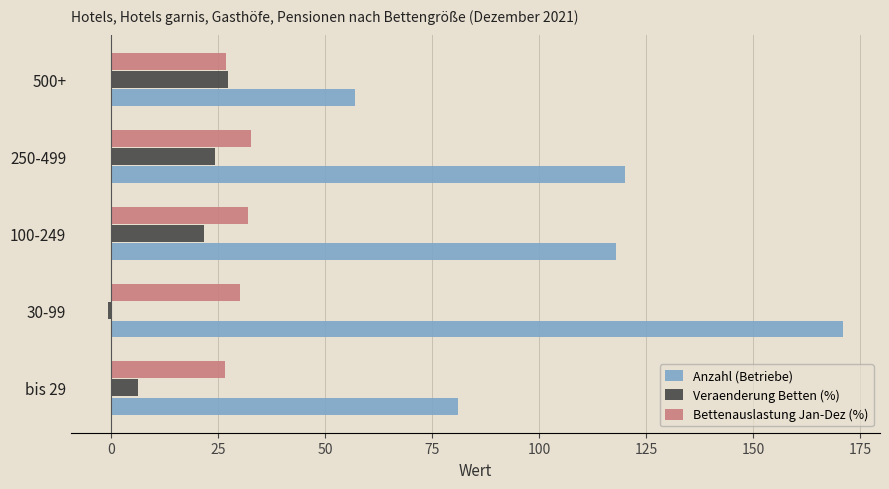

Rank the series by their maximum value, from highest to lowest.

Anzahl (Betriebe), Bettenauslastung Jan-Dez (%), Veraenderung Betten (%)